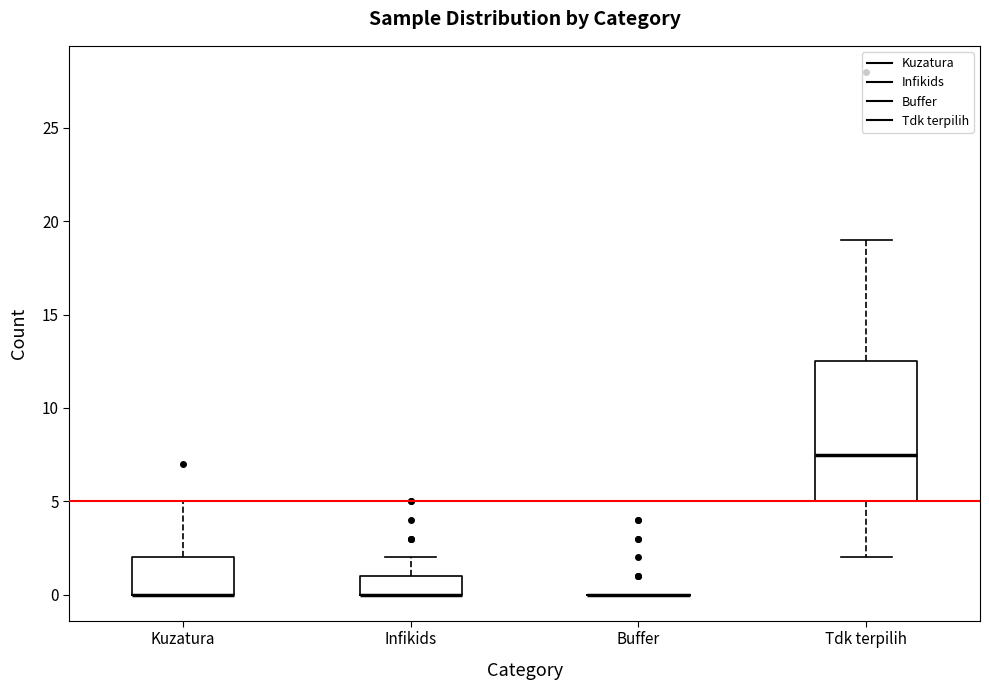

Comparing the boxes themselves (not the whiskers), which one is the tallest?

Tdk terpilih